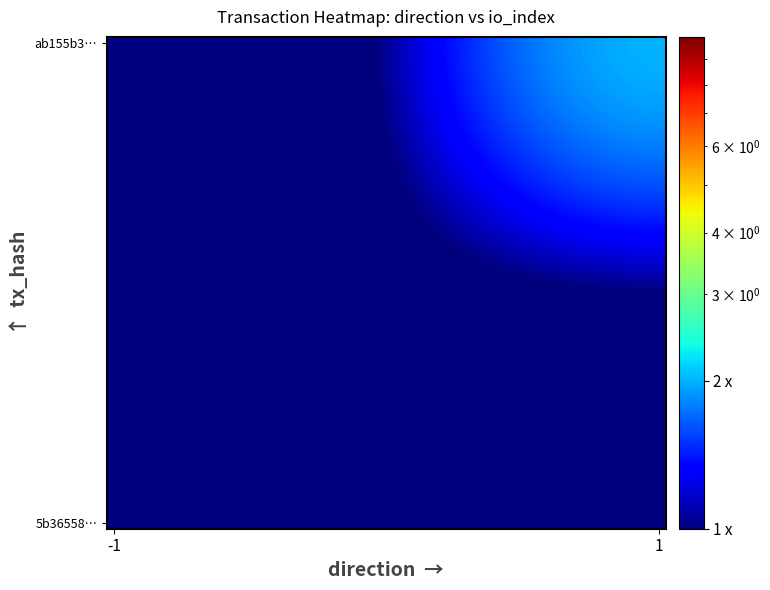

At how many categories does at least one series exceed 0?

40